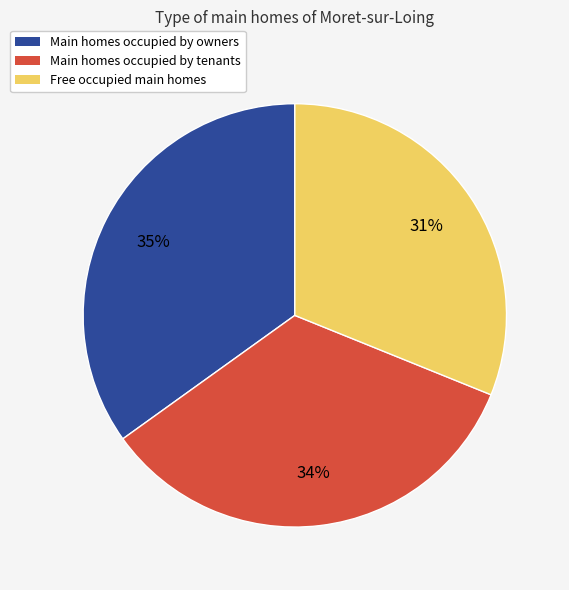

What is the largest slice in the pie chart?

Main homes occupied by owners